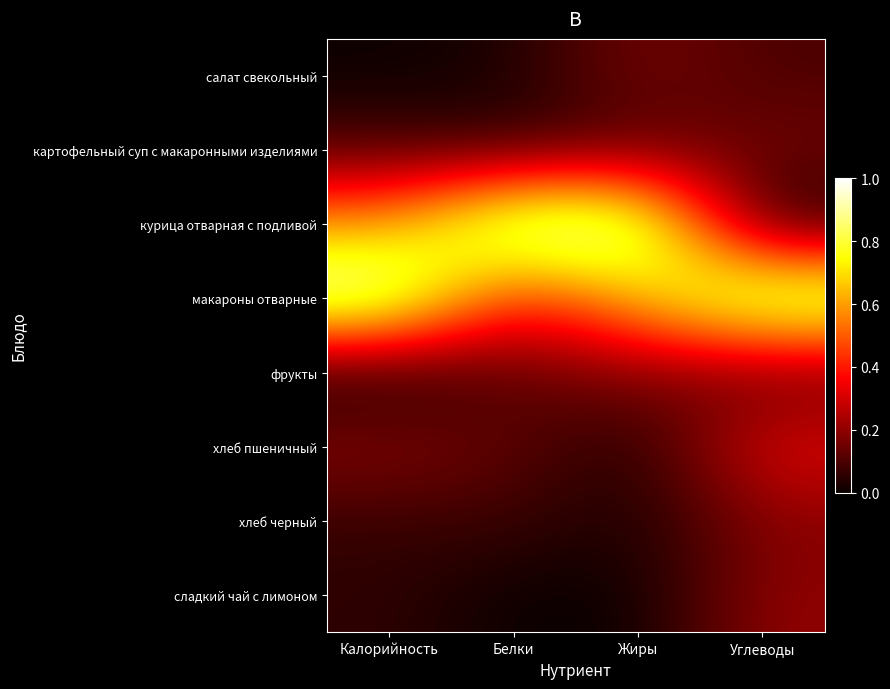

Reading left to right, what are all the values shown in this chart?

салат свекольный: Калорийность=0.0	Белки=0.0	Жиры=0.2	Углеводы=0.1
картофельный суп с макаронными изделиями: Калорийность=0.1	Белки=0.1	Жиры=0.1	Углеводы=0.2
курица отварная с подливой: Калорийность=0.6	Белки=1.0	Жиры=1.0	Углеводы=0.0
макароны отварные: Калорийность=1.0	Белки=0.4	Жиры=0.7	Углеводы=1.0
фрукты: Калорийность=0.0	Белки=0.1	Жиры=0.2	Углеводы=0.1
хлеб пшеничный: Калорийность=0.2	Белки=0.1	Жиры=0.0	Углеводы=0.3
хлеб черный: Калорийность=0.1	Белки=0.1	Жиры=0.0	Углеводы=0.2
сладкий чай с лимоном: Калорийность=0.1	Белки=0.0	Жиры=0.0	Углеводы=0.2